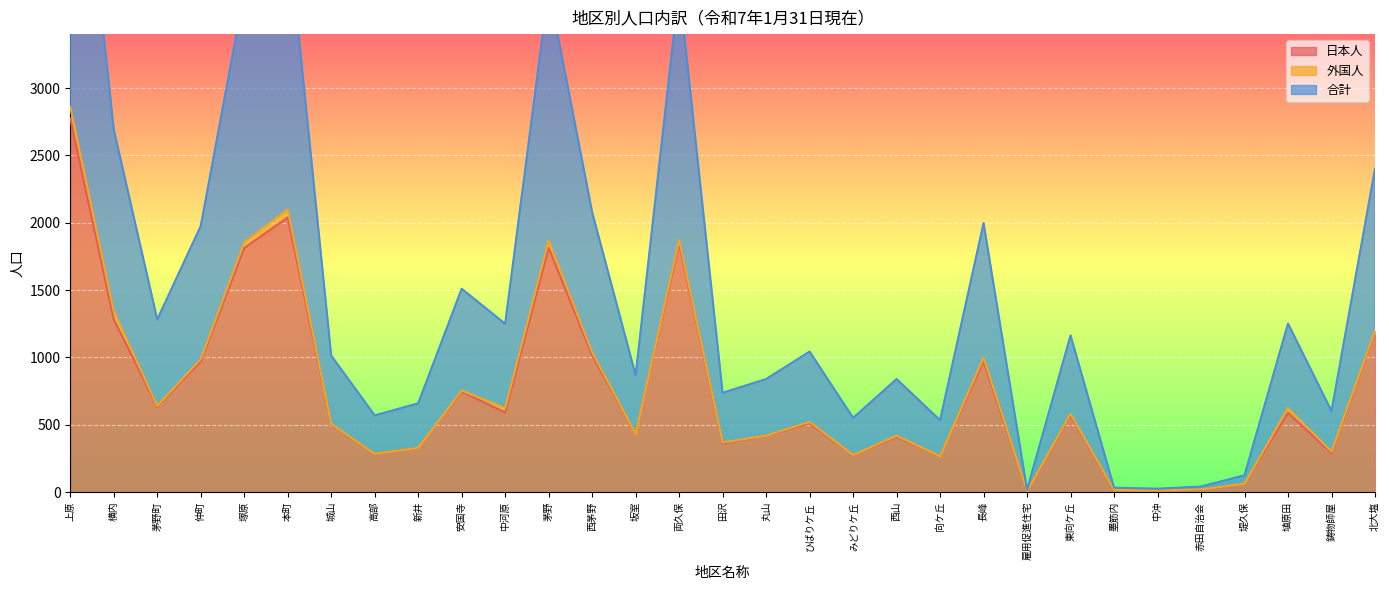

What is the highest value of the 日本人 series?

2774